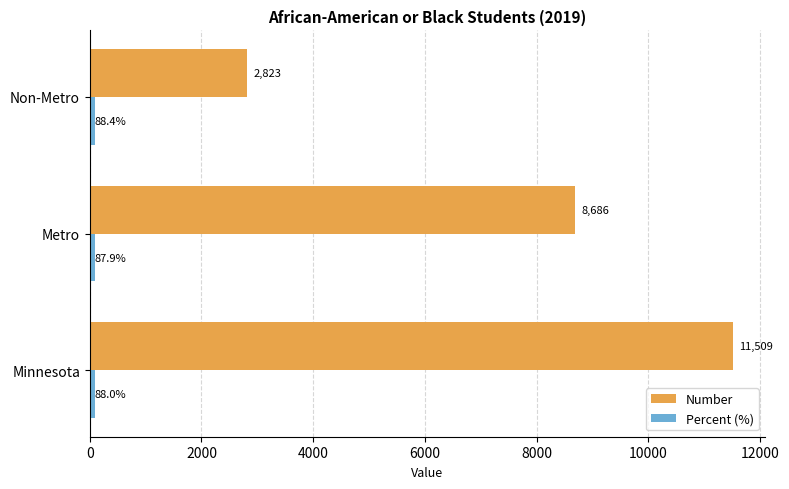

List the labels in order of Number value, largest first.

Minnesota, Metro, Non-Metro